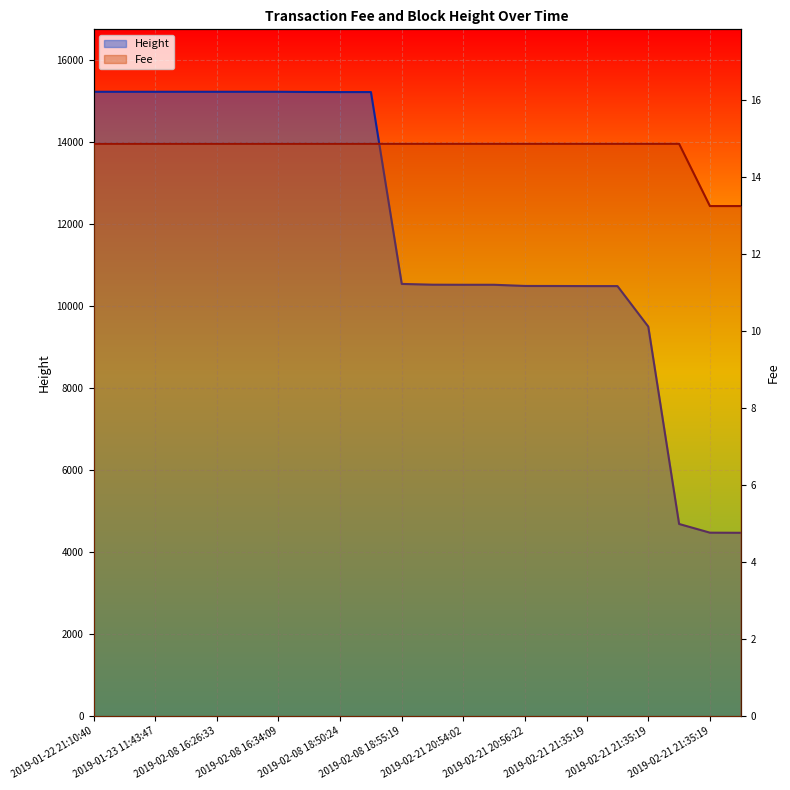

How many values in the Fee line series are below 14?

2